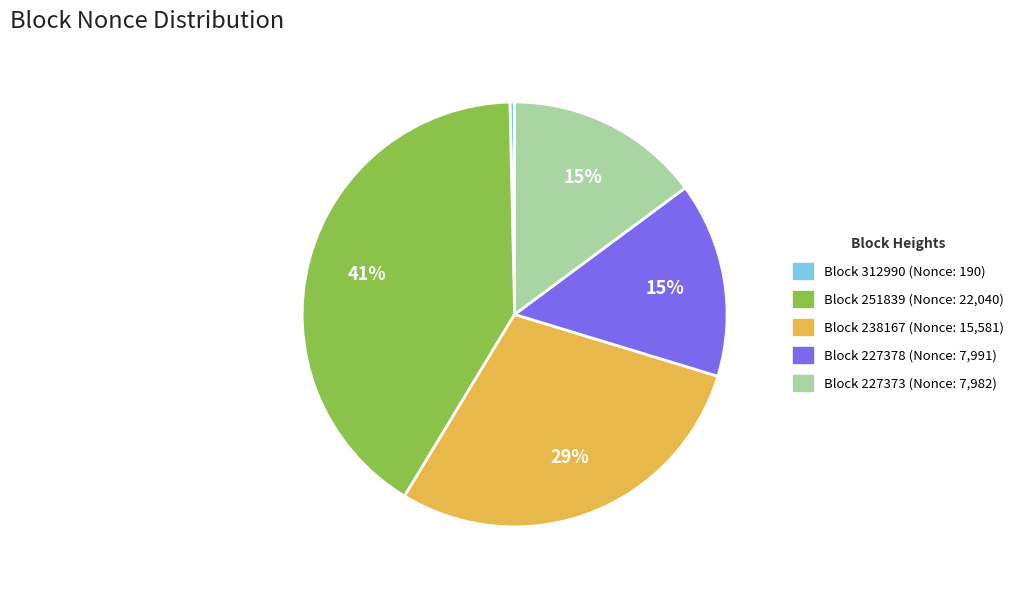

Is there a majority slice in this chart?

No